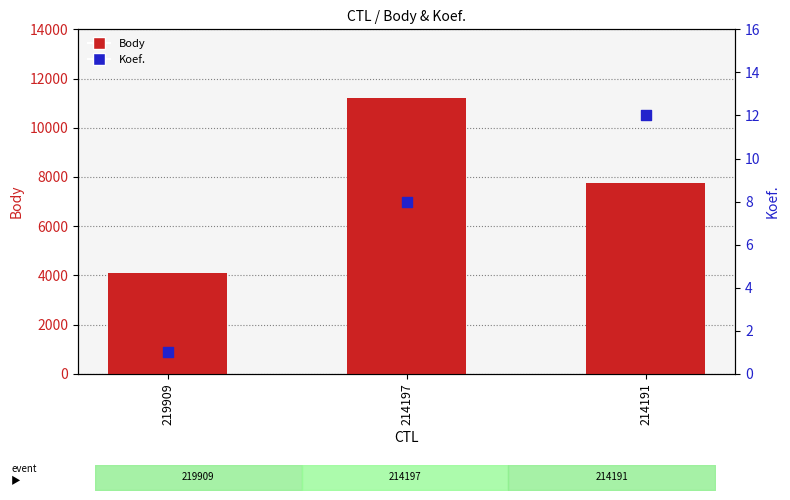

Is the value of Koef. at 214191 greater than the value of Body at 219909?

No